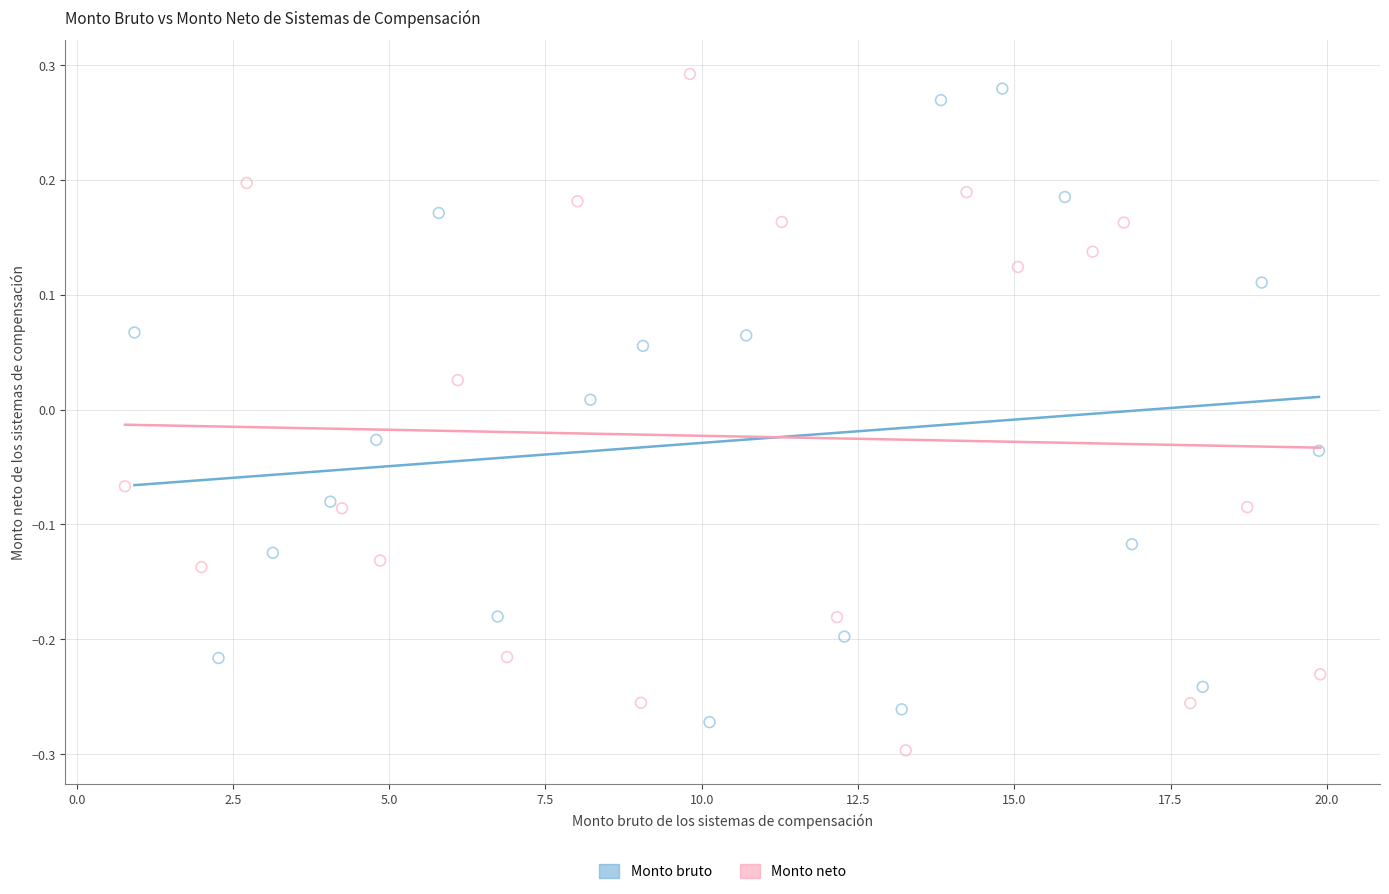

What are all the series names shown in the legend?

Monto bruto, Monto neto